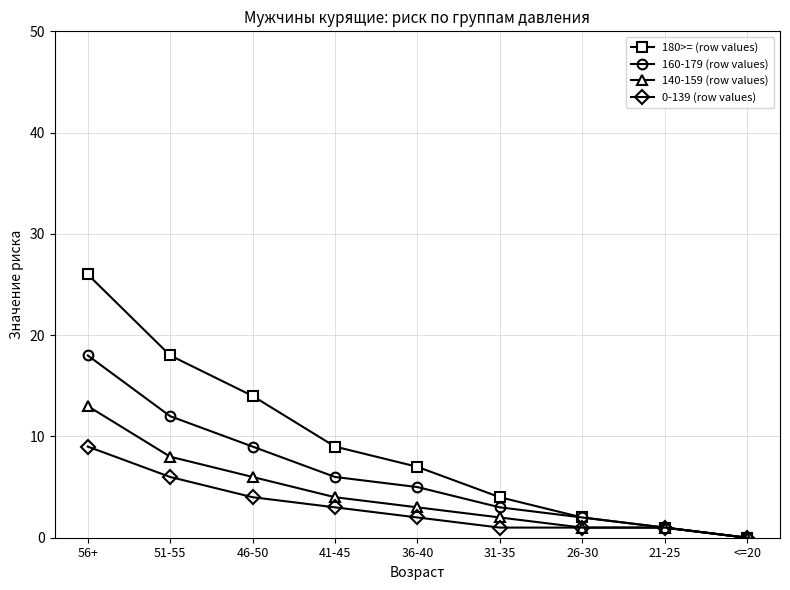

What position from the left is 36-40?

5